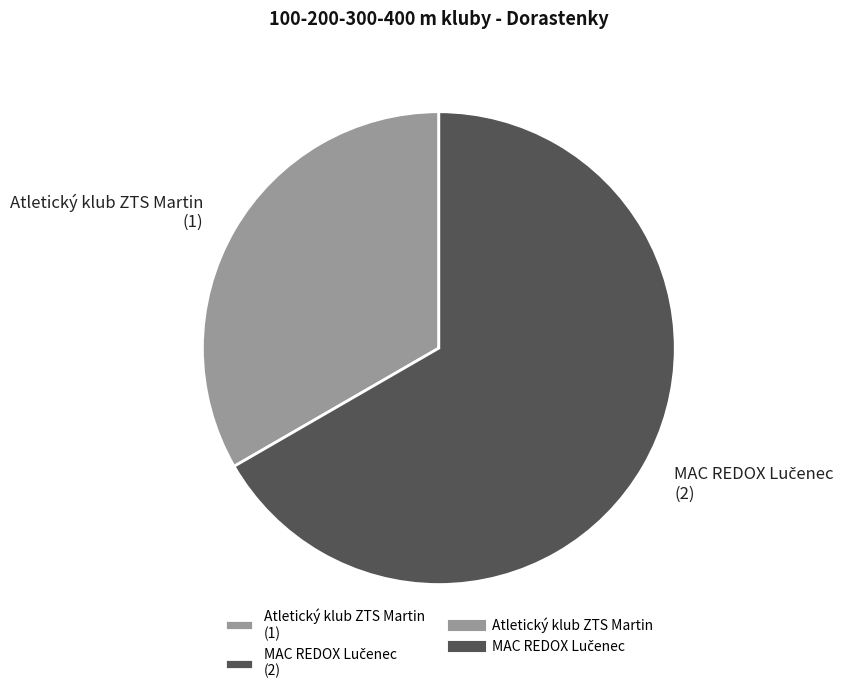

True or false: Atletický klub ZTS Martin (1) accounts for 33% of the total.

True